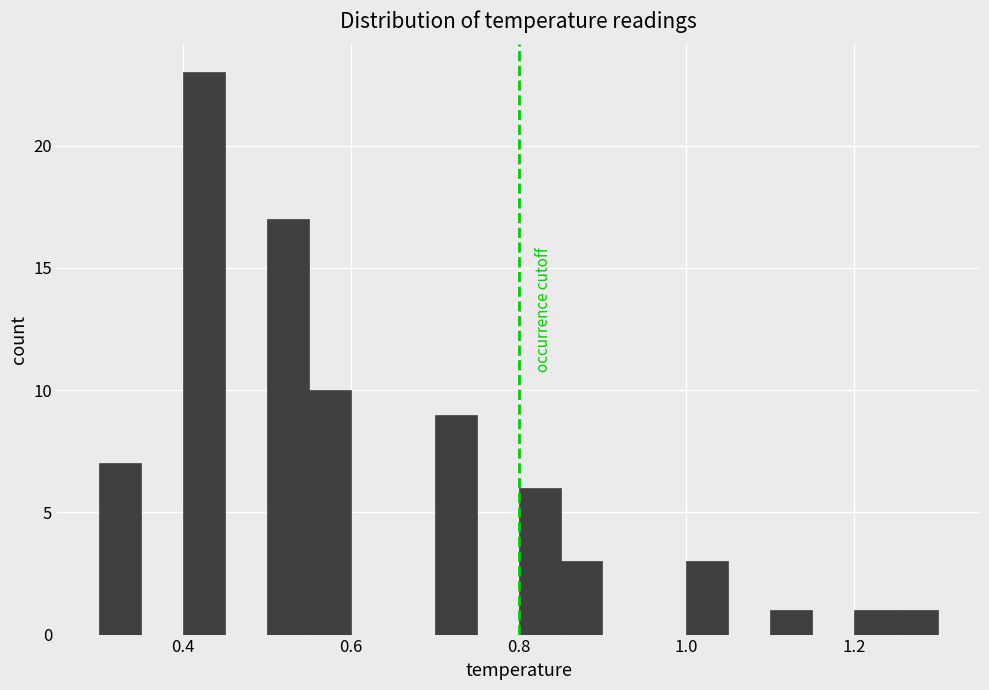

Read against the x-axis, roughly where is the centre of the tallest bar?

0.42